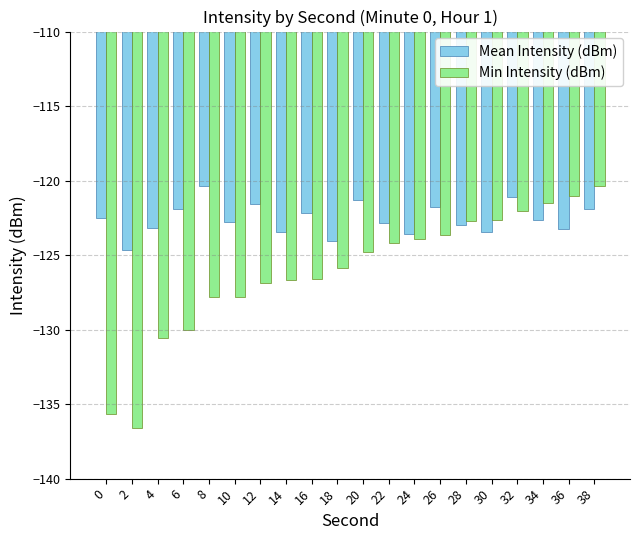

Rank the series by their average value, from highest to lowest.

Mean Intensity (dBm), Min Intensity (dBm)